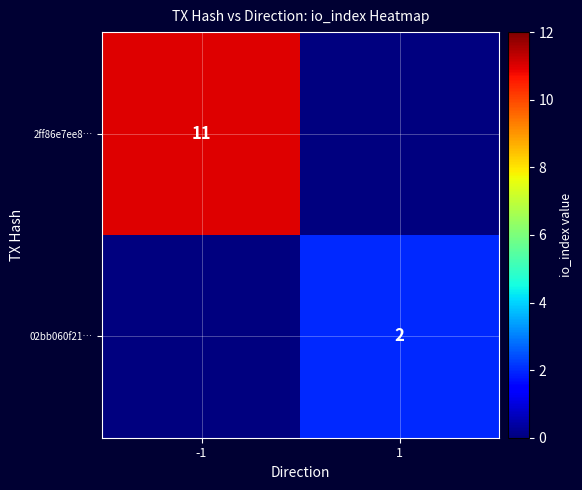

Is it true that 2ff86e7ee8… equals 11 at -1?

True